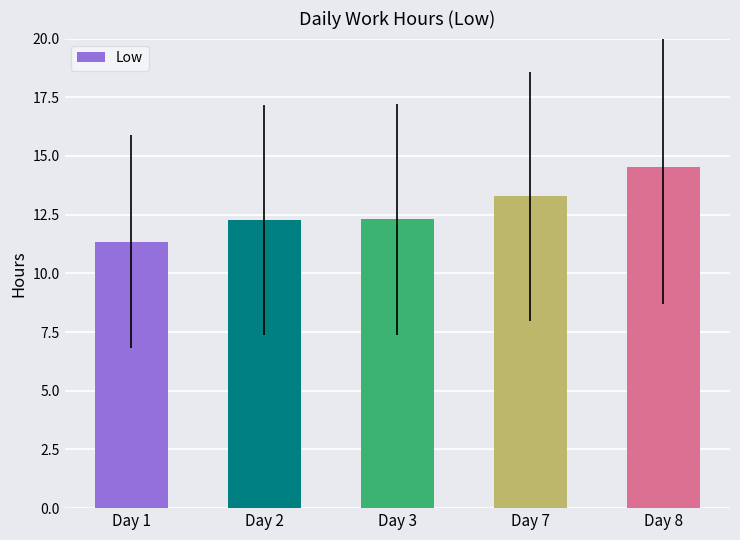

Approximately how many times larger is the value at Day 2 compared to Day 3?

1.0